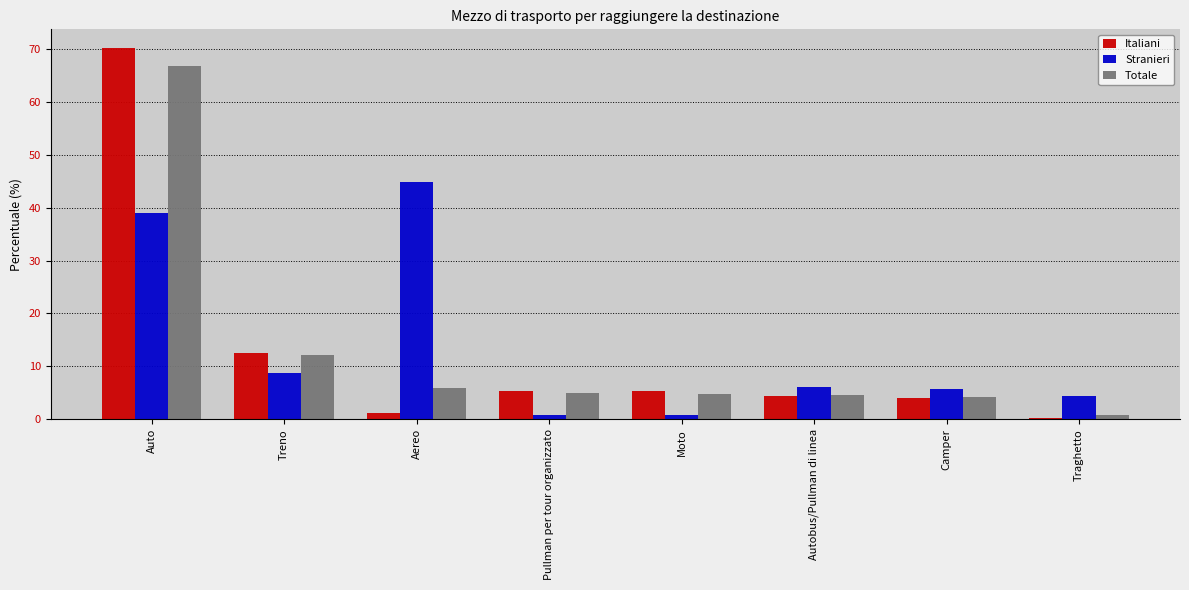

What is the approximate value of Stranieri at Aereo?

44.8